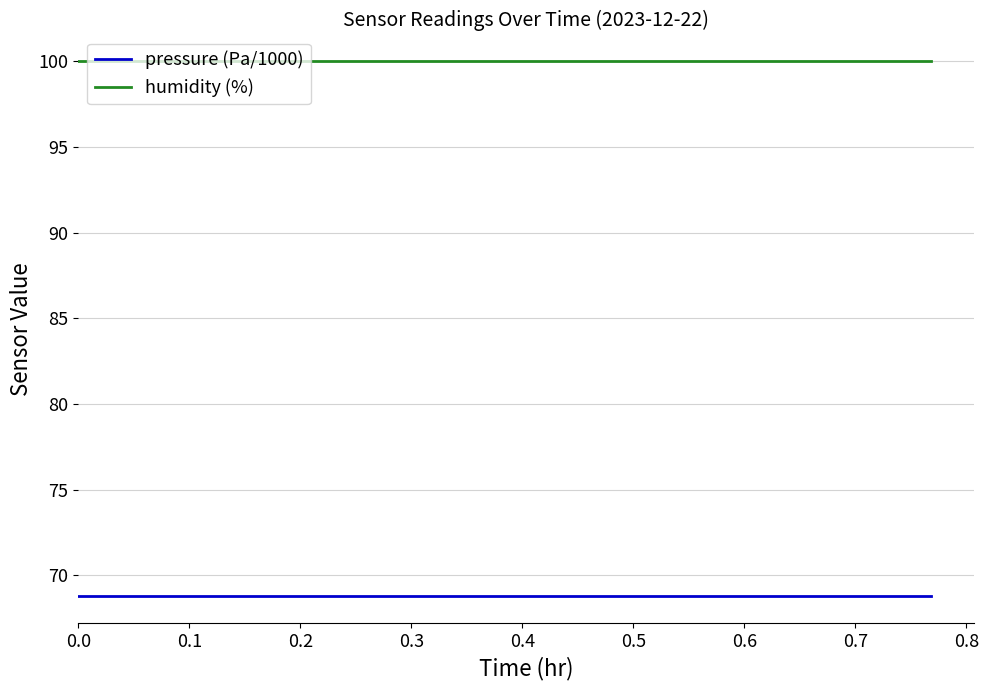

How many lines are shown in the chart?

2